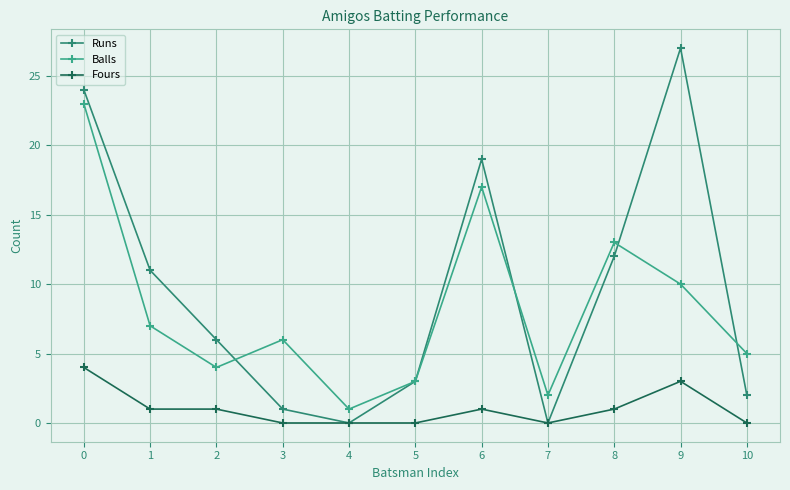

What are all the series names shown in the legend?

Runs, Balls, Fours